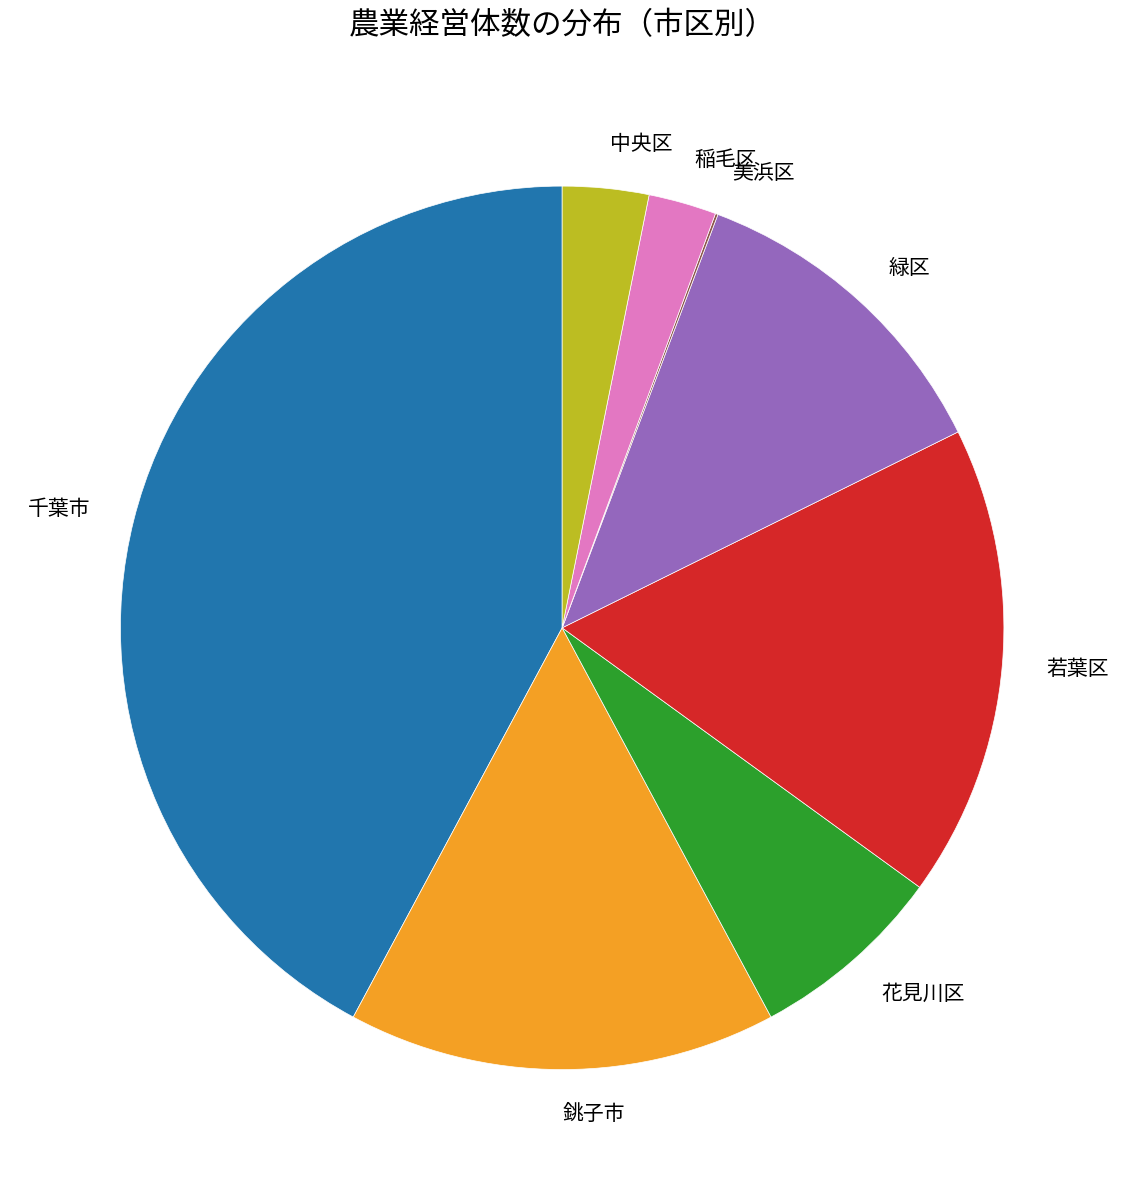

What is the largest slice in the pie chart?

千葉市